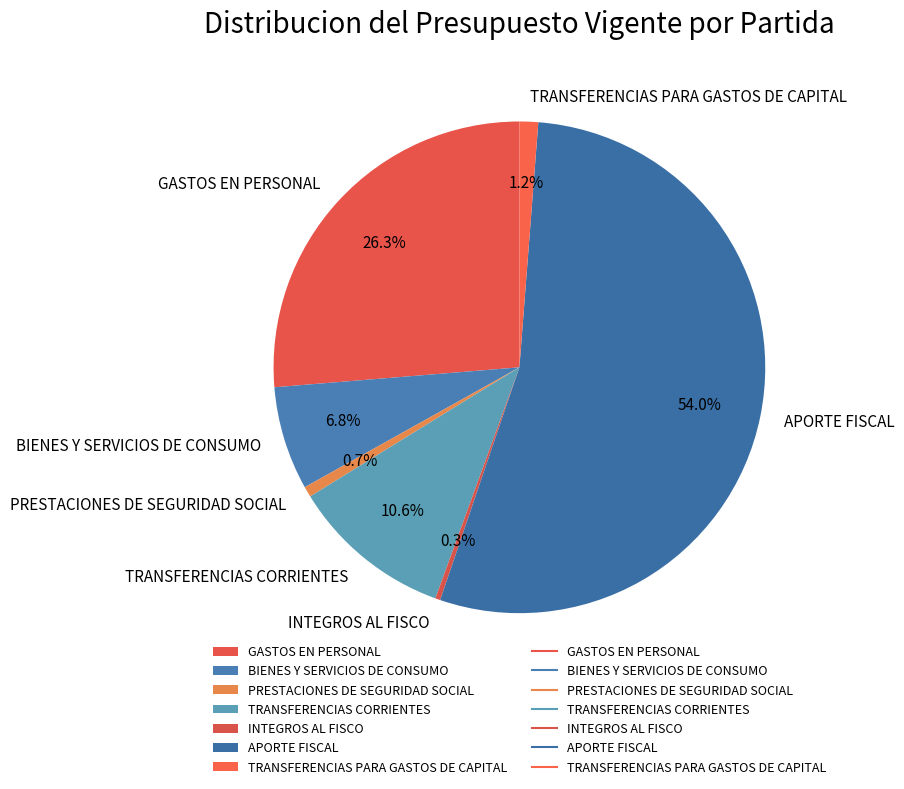

Which has a higher value, INTEGROS AL FISCO or BIENES Y SERVICIOS DE CONSUMO?

BIENES Y SERVICIOS DE CONSUMO